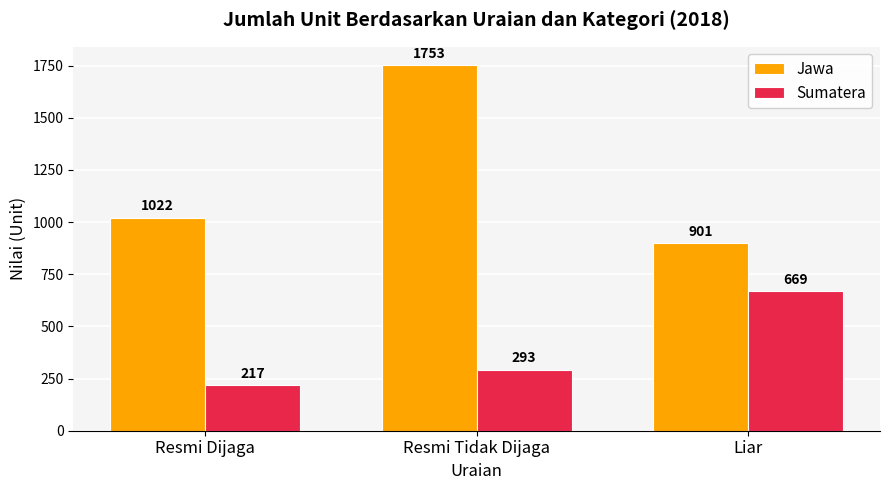

At which label does Jawa reach its peak?

Resmi Tidak Dijaga